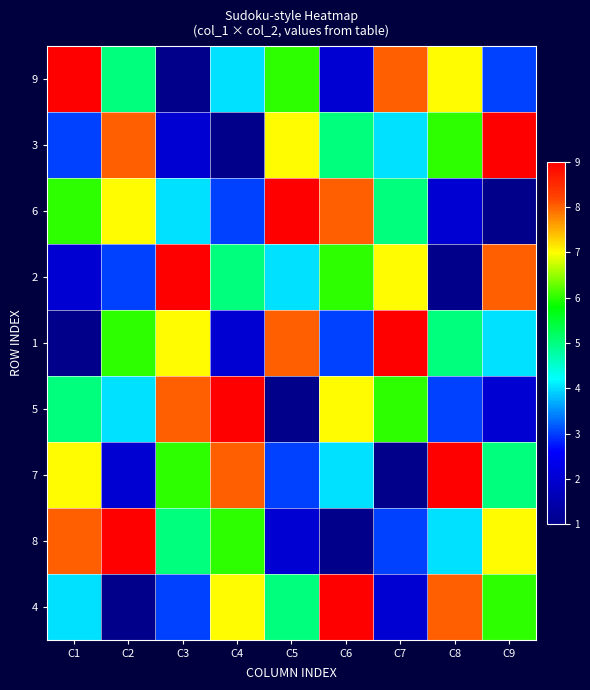

Reading left to right, extract all data points from this chart.

9: C1=9	C2=5	C3=1	C4=4	C5=6	C6=2	C7=8	C8=7	C9=3
3: C1=3	C2=8	C3=2	C4=1	C5=7	C6=5	C7=4	C8=6	C9=9
6: C1=6	C2=7	C3=4	C4=3	C5=9	C6=8	C7=5	C8=2	C9=1
2: C1=2	C2=3	C3=9	C4=5	C5=4	C6=6	C7=7	C8=1	C9=8
1: C1=1	C2=6	C3=7	C4=2	C5=8	C6=3	C7=9	C8=5	C9=4
5: C1=5	C2=4	C3=8	C4=9	C5=1	C6=7	C7=6	C8=3	C9=2
7: C1=7	C2=2	C3=6	C4=8	C5=3	C6=4	C7=1	C8=9	C9=5
8: C1=8	C2=9	C3=5	C4=6	C5=2	C6=1	C7=3	C8=4	C9=7
4: C1=4	C2=1	C3=3	C4=7	C5=5	C6=9	C7=2	C8=8	C9=6